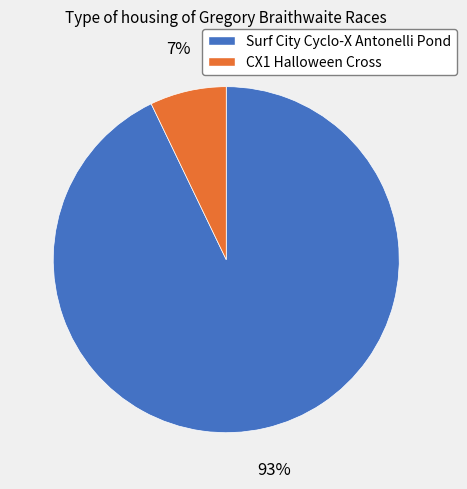

What is the smallest slice in the pie chart?

CX1 Halloween Cross